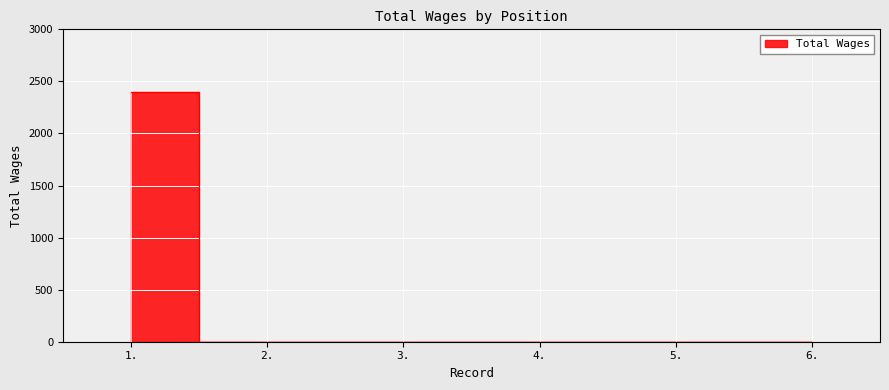

What is the label of the 2nd point from the right?

5.